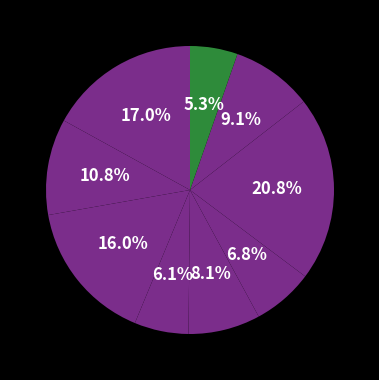

Count the number of slices in the pie.

9